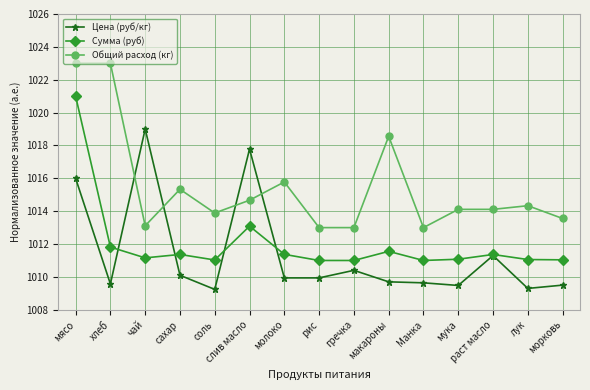

Is it true that Общий расход (кг) equals 552.0 at хлеб?

False